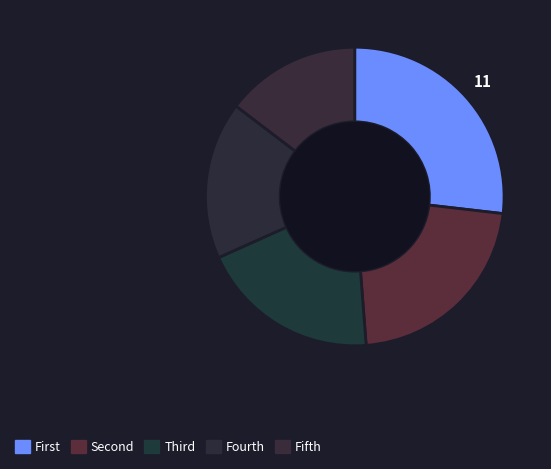

Rank the categories by value from lowest to highest.

Fifth, Fourth, Third, Second, First